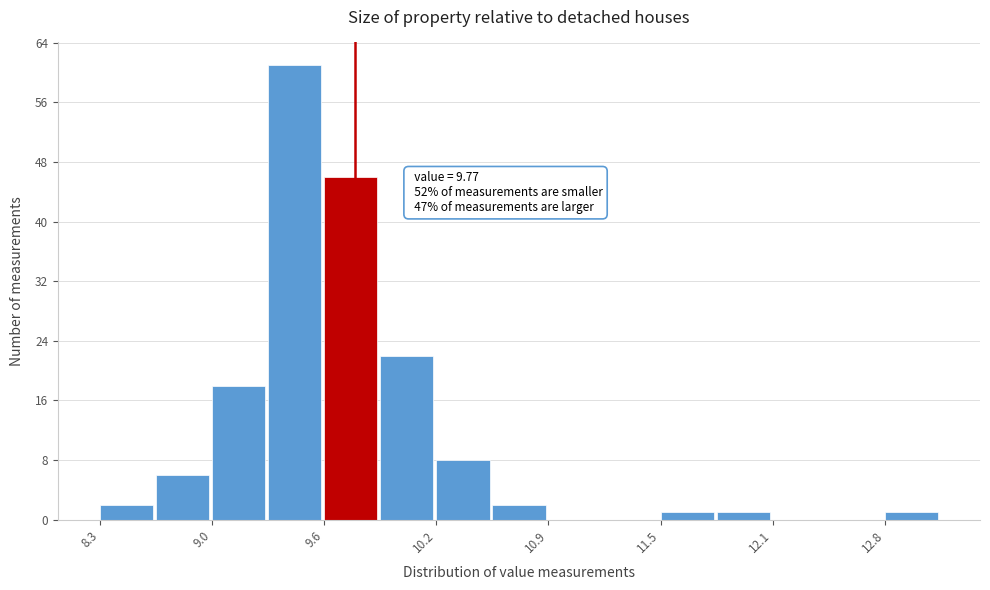

Read against the x-axis, roughly where is the centre of the tallest bar?

9.4